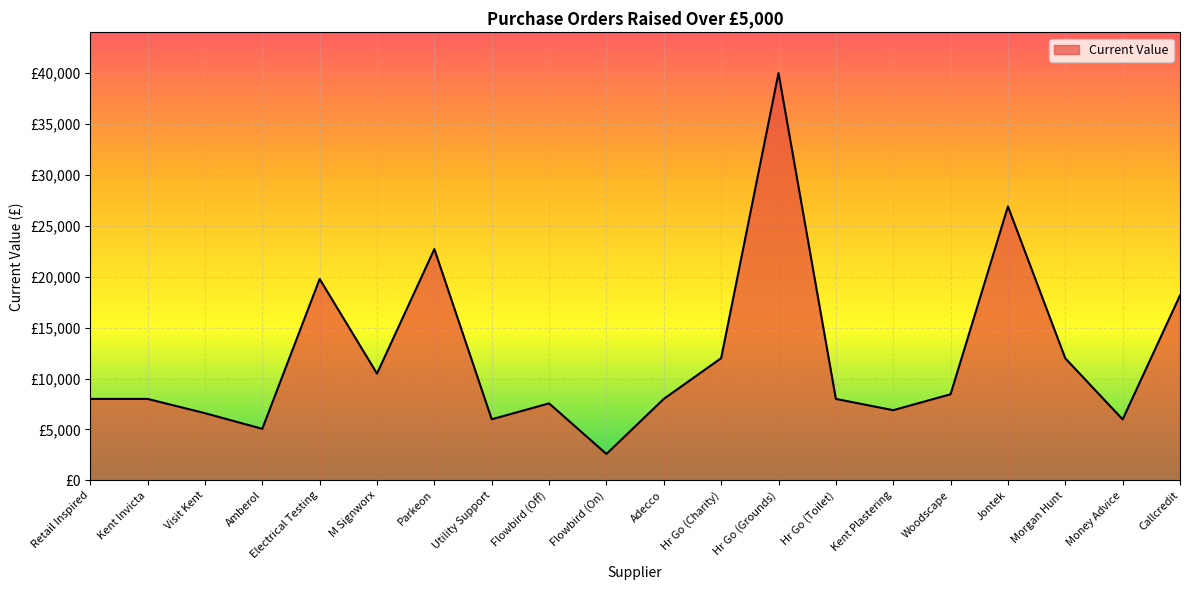

What is the sum of the values at Jontek and Morgan Hunt?

38893.0